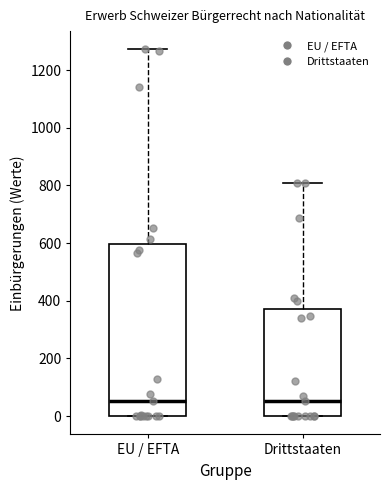

Where is the upper edge of the box for Drittstaaten on the y-axis? The values are not printed on the chart, so give them approximately, as read against the axis.

380